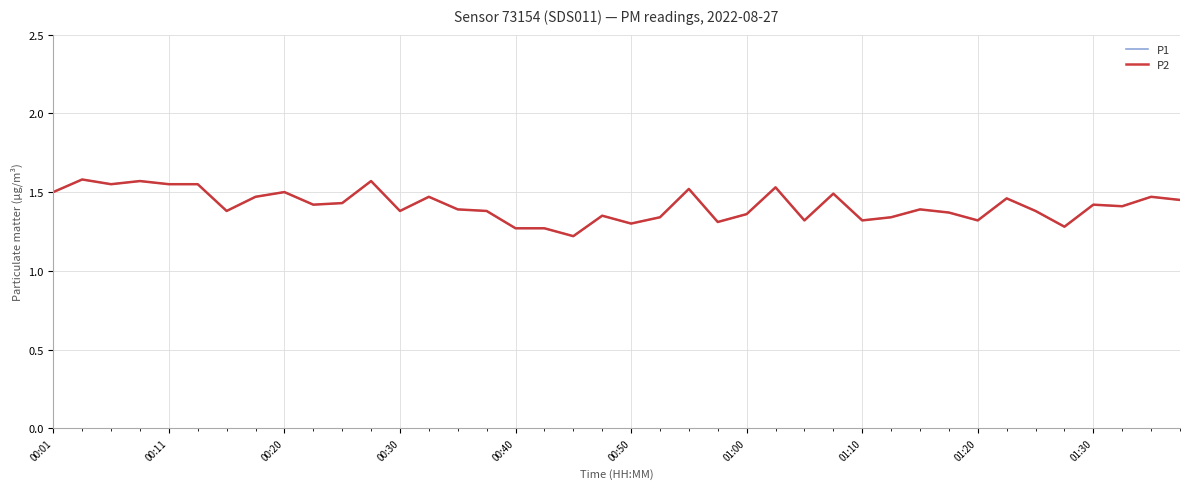

Where is P2 nearest to the value 1?

18